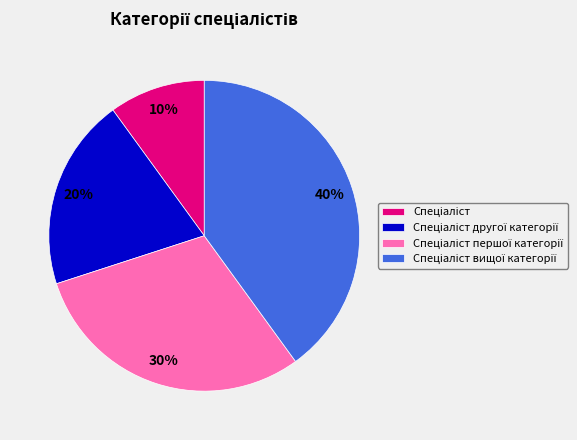

Is there any slice that represents more than half of the pie?

No